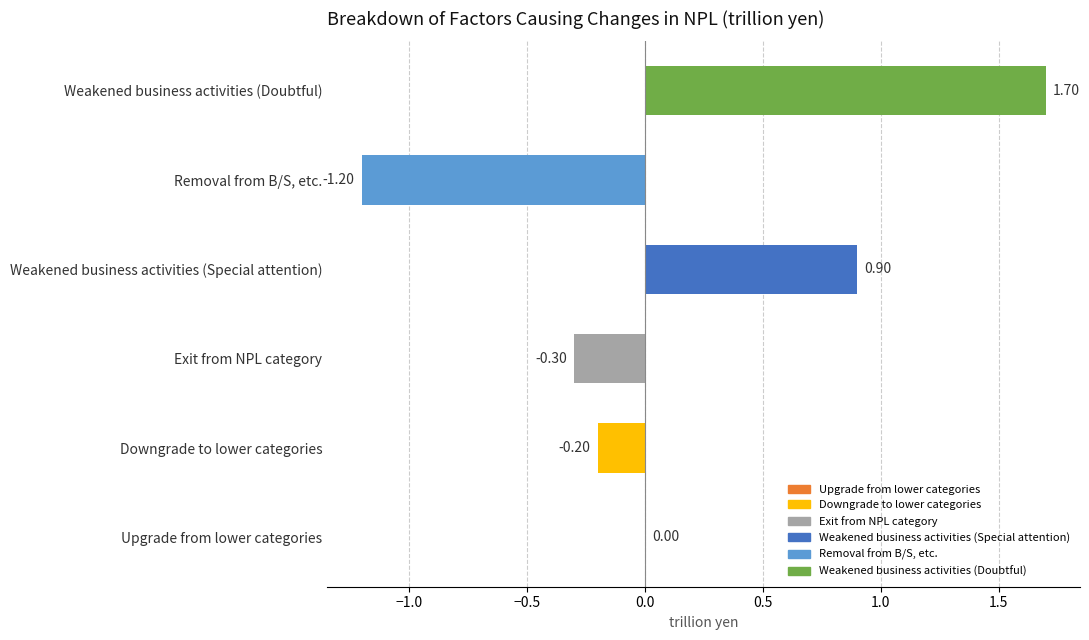

At which label is the value closest to 0?

Upgrade from lower categories